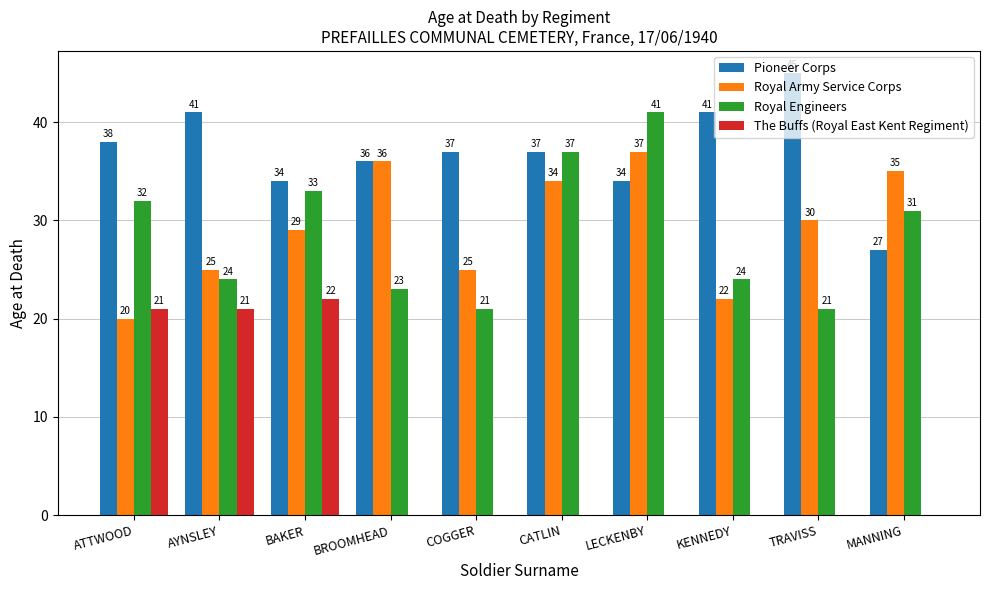

Which series has the widest spread of values?

The Buffs (Royal East Kent Regiment)